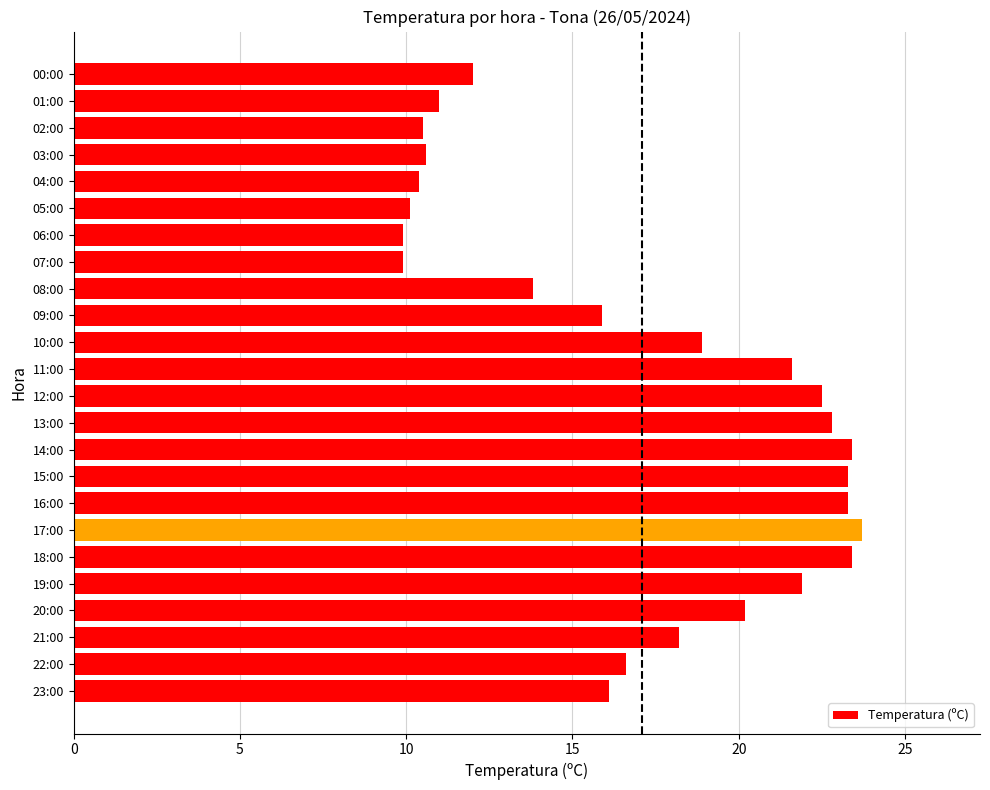

Approximately how many times larger is the value at 06:00 compared to 18:00?

0.4